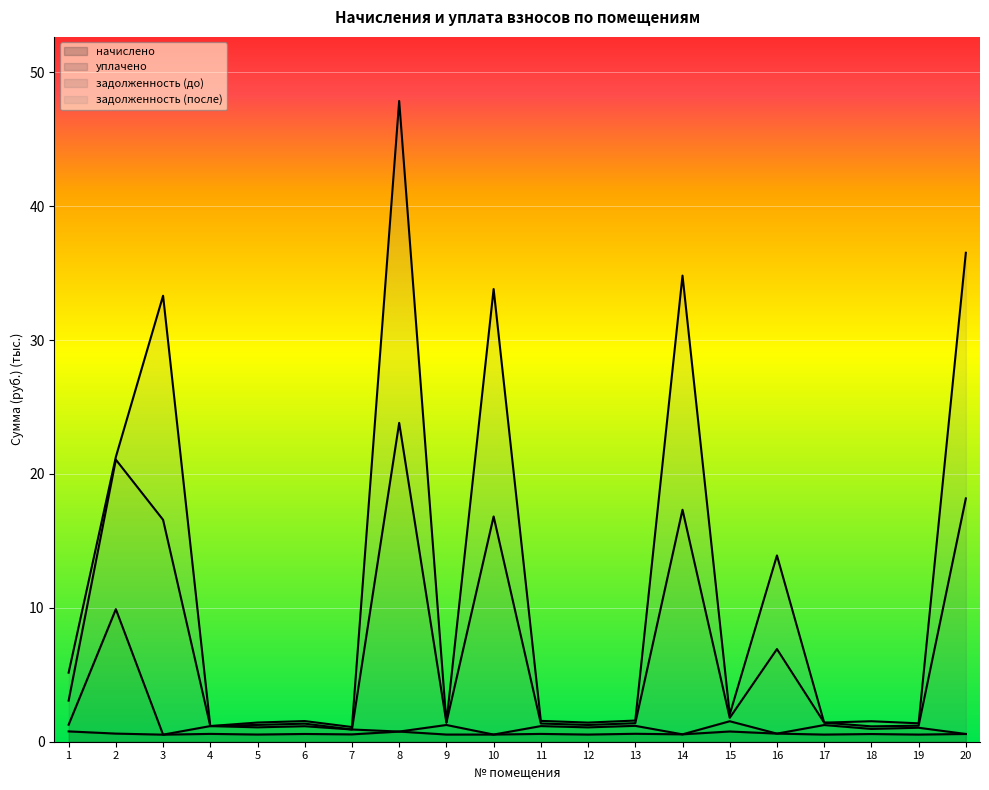

The начислено series shows 0.8 at 8. True or false?

True